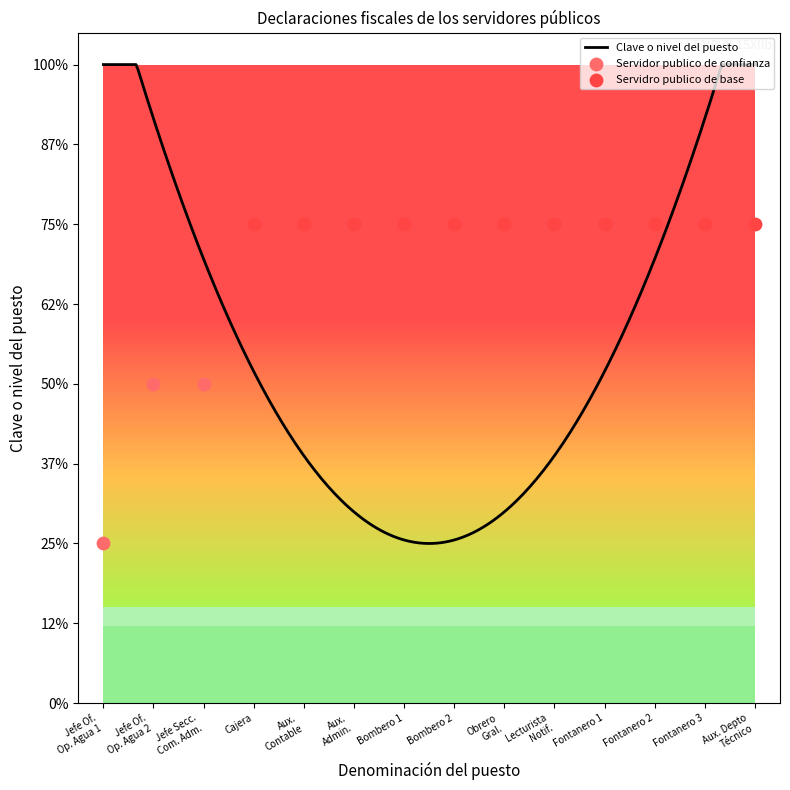

Which has a higher value, Jefe de Oficina Operadora de Agua or Jefe de Oficina Operadora de Agua?

Jefe de Oficina Operadora de Agua